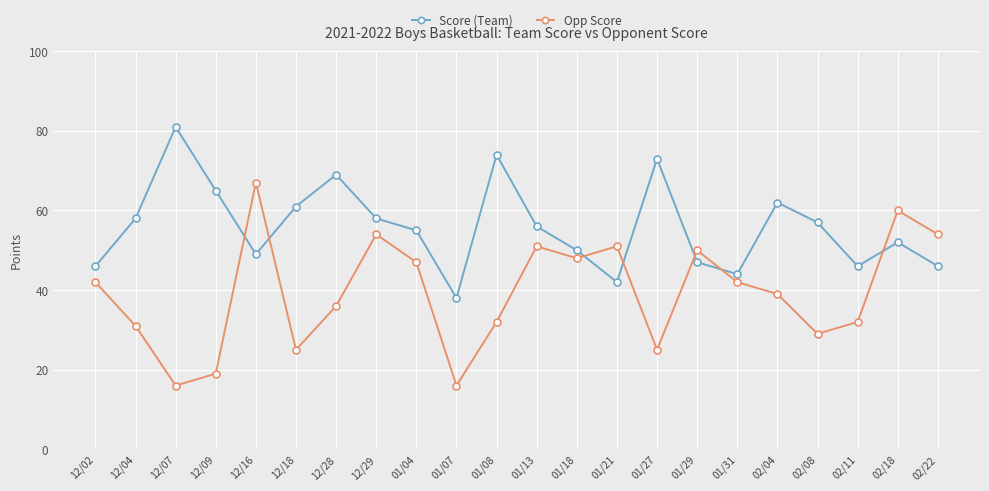

How many lines are shown in the chart?

2